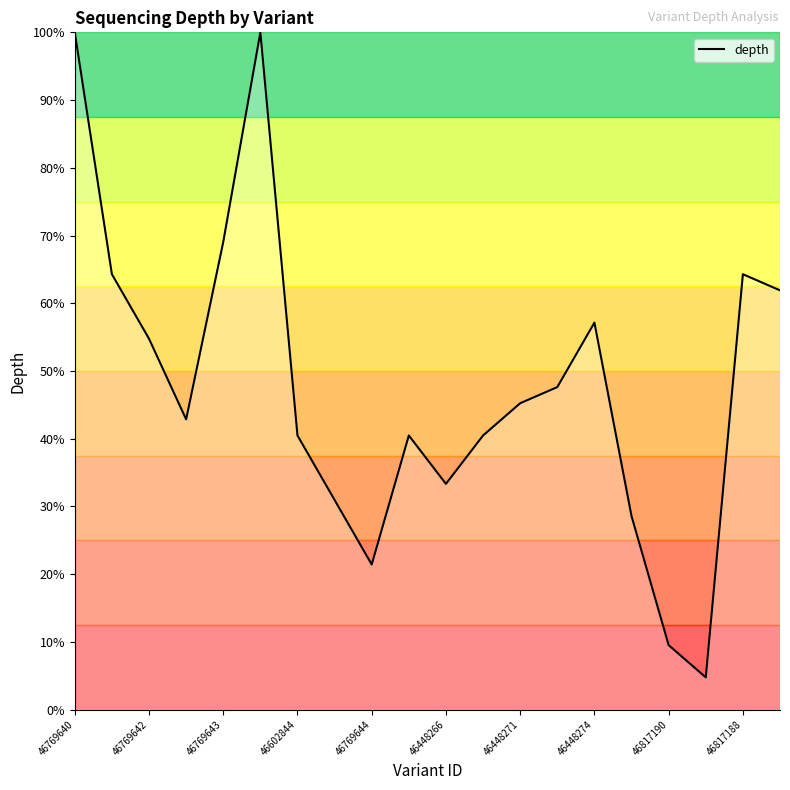

How many interior local peaks (higher than both neighbors) does the data have?

4